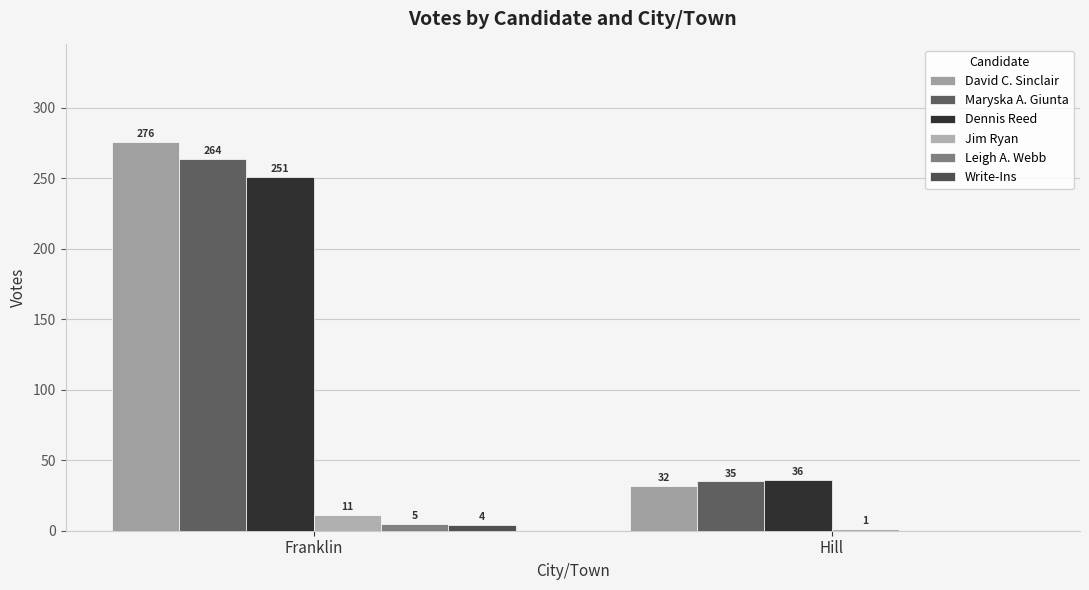

What are all the series names shown in the legend?

David C. Sinclair, Maryska A. Giunta, Dennis Reed, Jim Ryan, Leigh A. Webb, Write-Ins